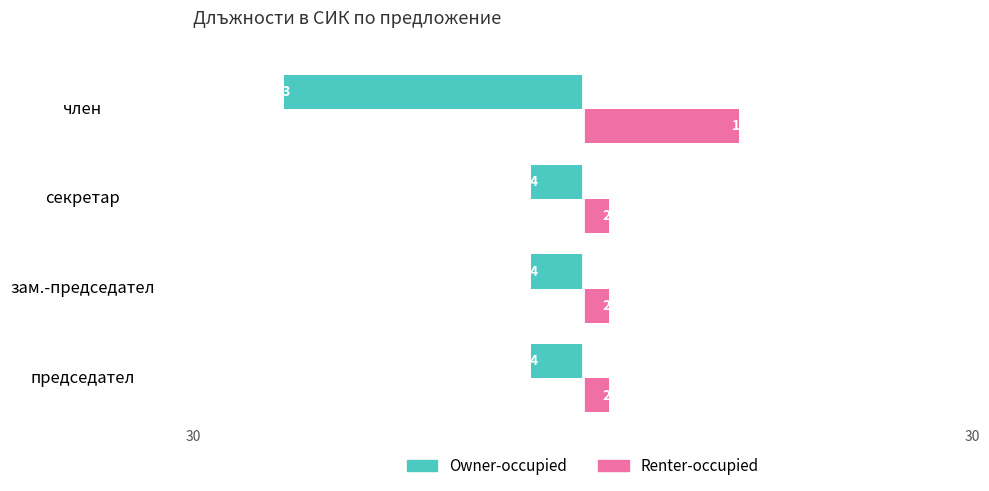

What are all the series names shown in the legend?

Owner-occupied, Renter-occupied